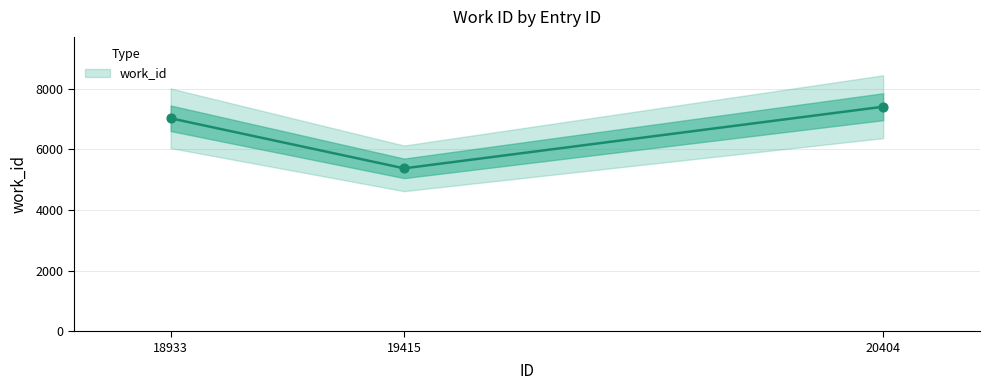

Between 18933 and 19415, which is larger?

18933